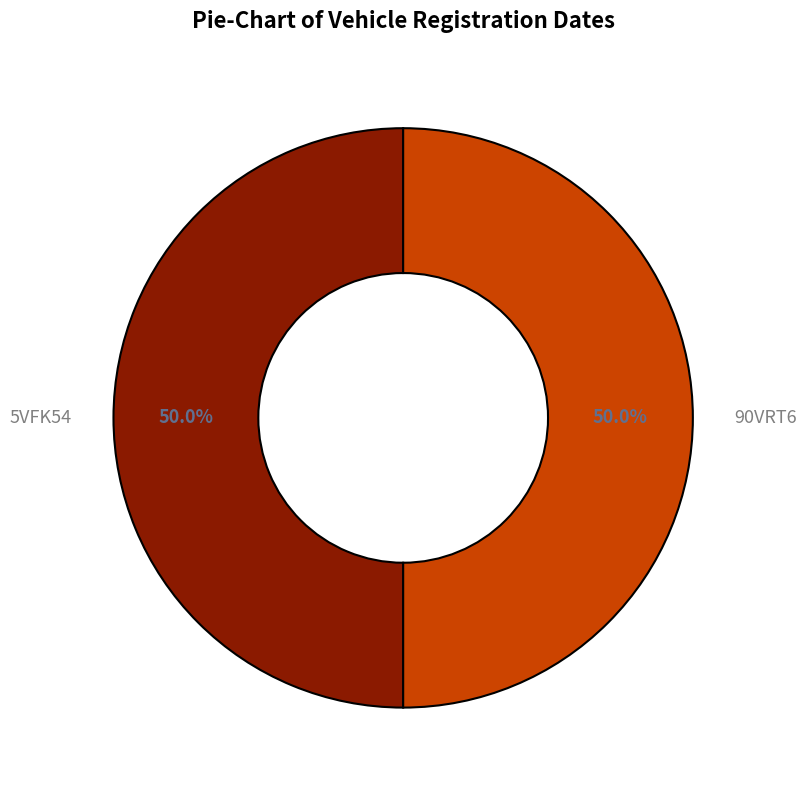

What portion of the pie excludes 5VFK54?

50.0%